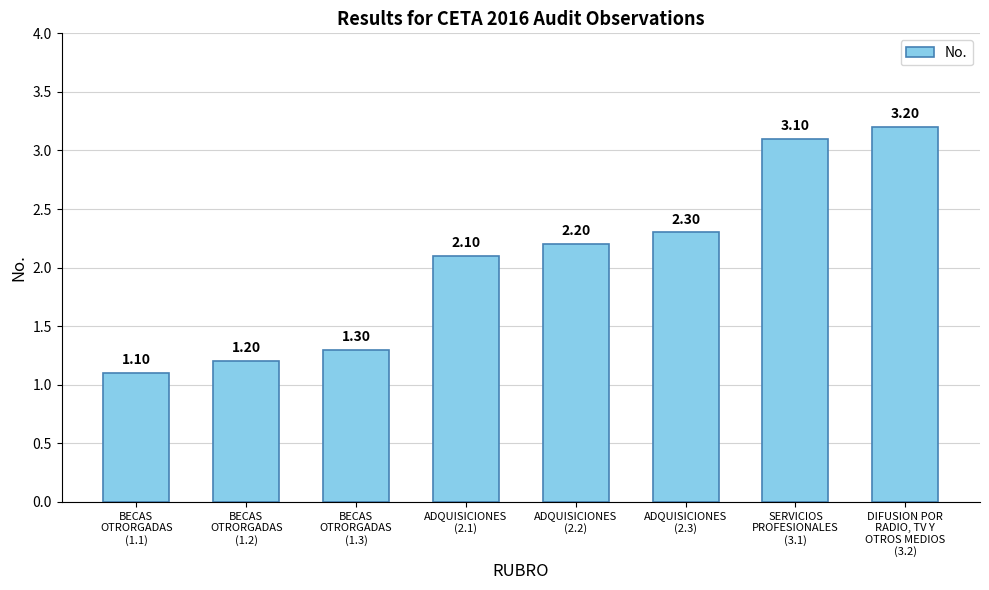

The value at ADQUISICIONES
(2.2) is 2.2. True or false?

True